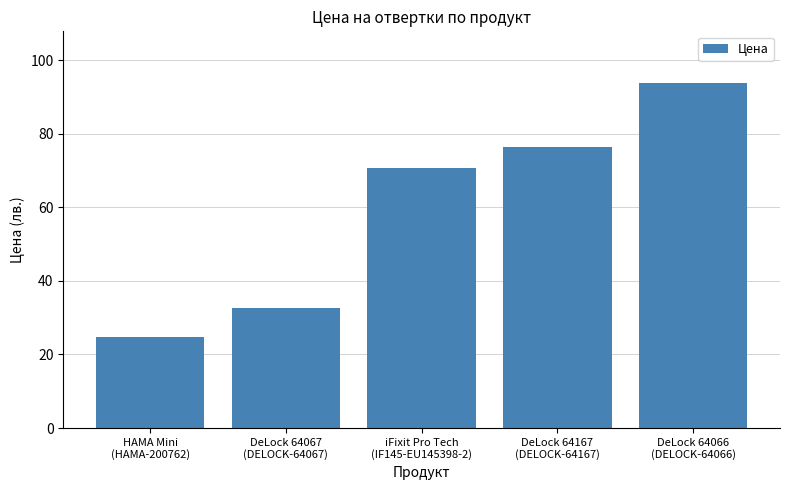

Where is the data nearest to the value 59?

iFixit Pro Tech
(IF145-EU145398-2)